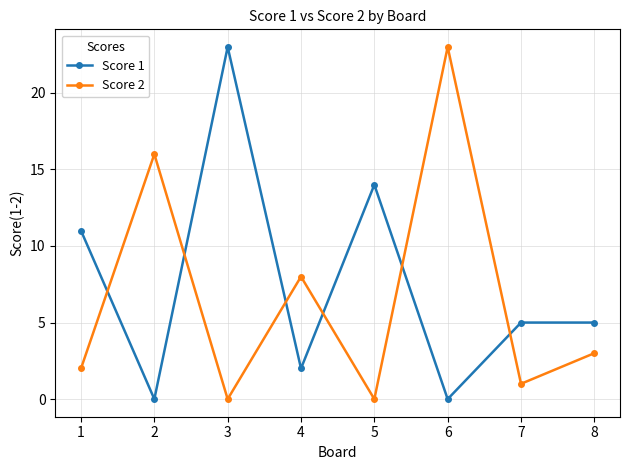

Rank the series at 8 from lowest to highest value.

Score 2, Score 1